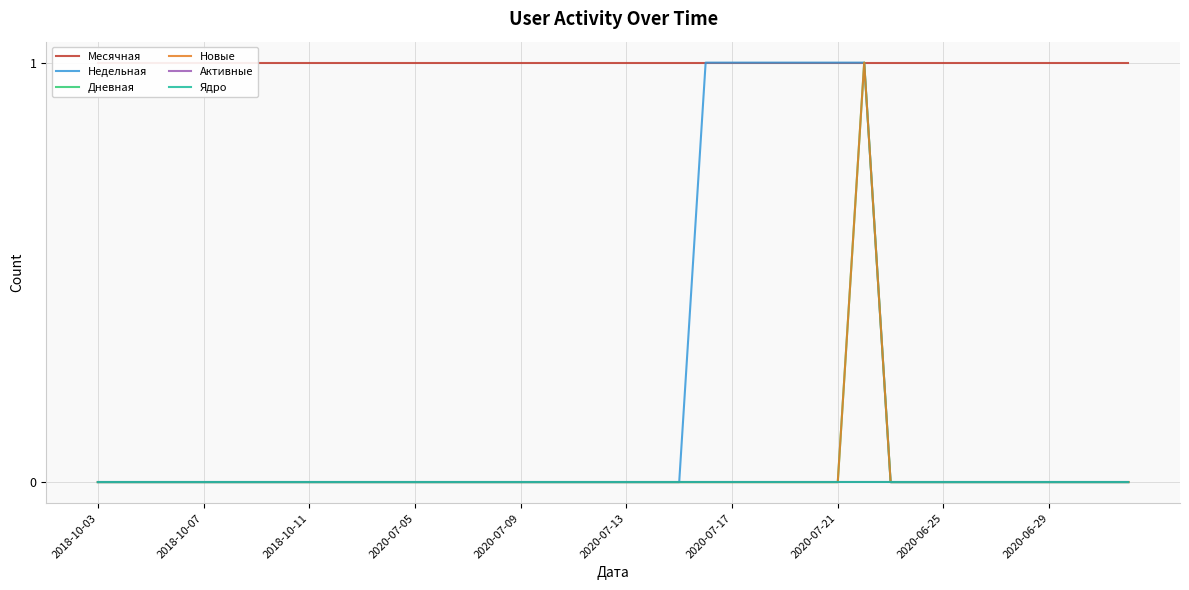

What is the maximum value shown in the chart?

1